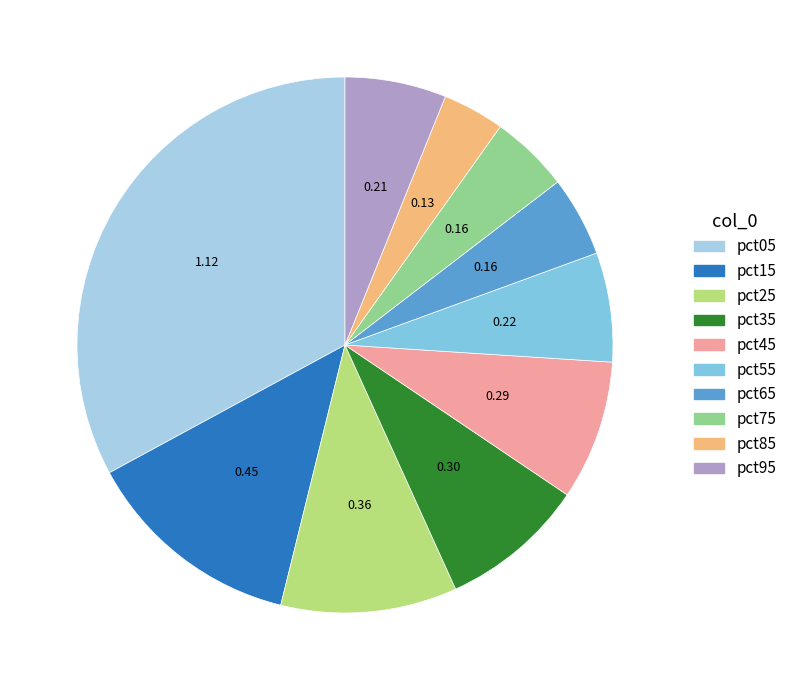

Is it true that pct25 is 11% of the pie?

True